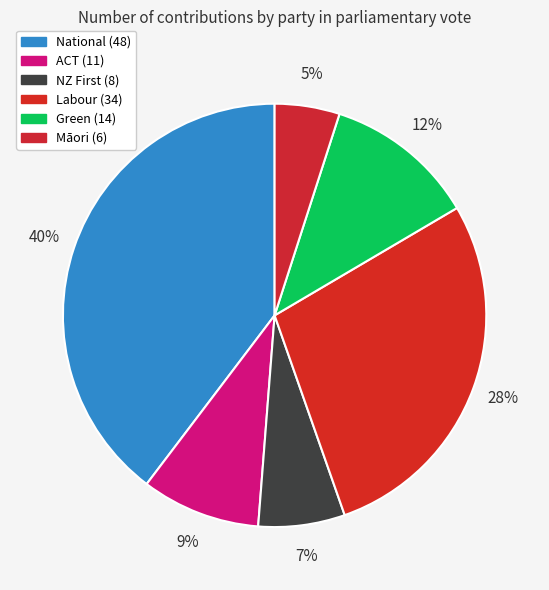

What percentage is NOT represented by Māori?

95.0%